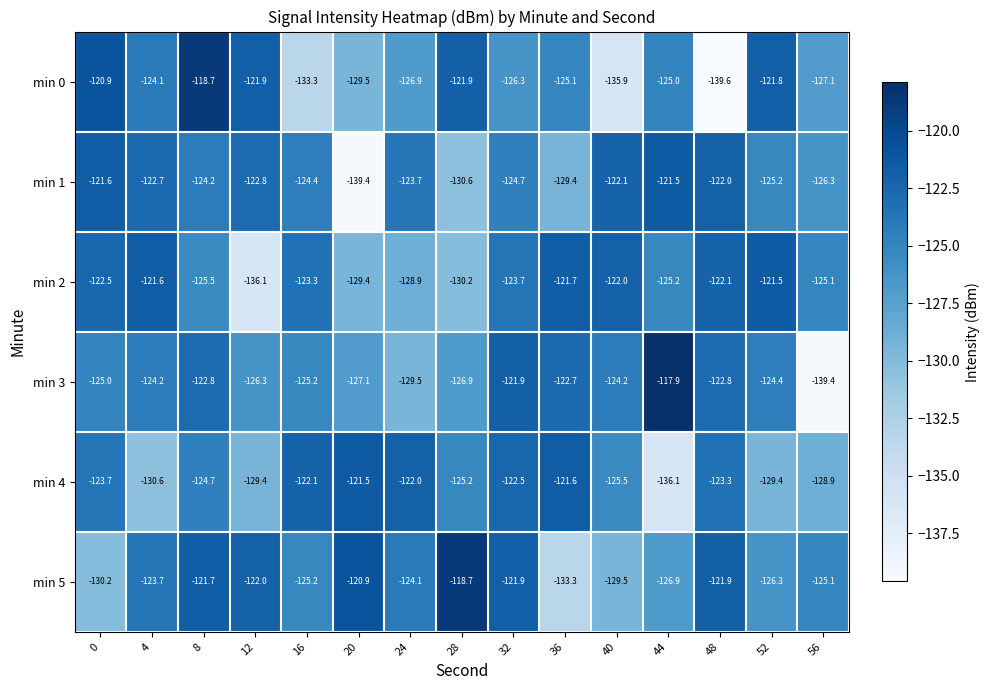

Is it true that min 5 equals -125.2 at 16?

True